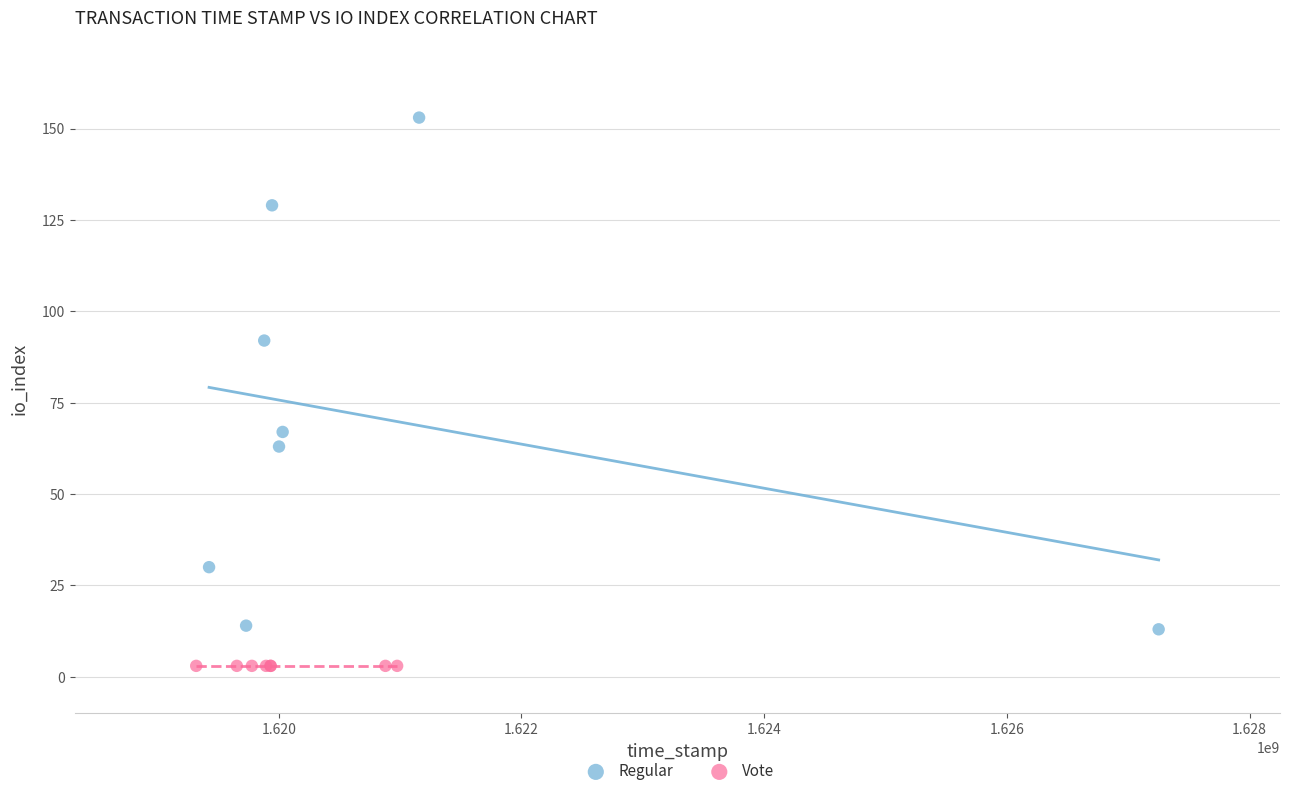

What are all the series names shown in the legend?

Regular, Vote